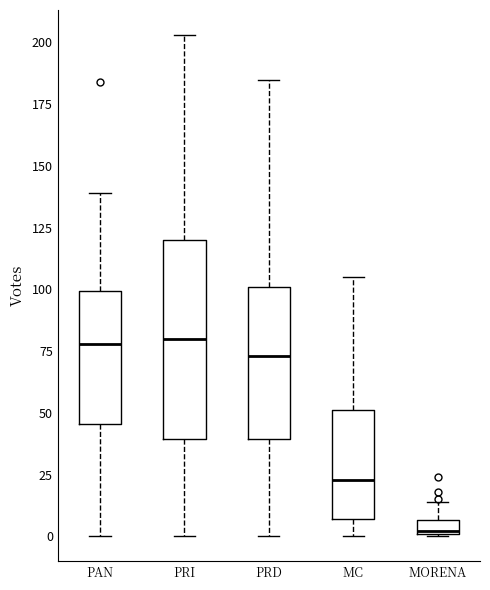

Where does the upper whisker of the box for MORENA end on the y-axis? The values are not printed on the chart, so give them approximately, as read against the axis.

15